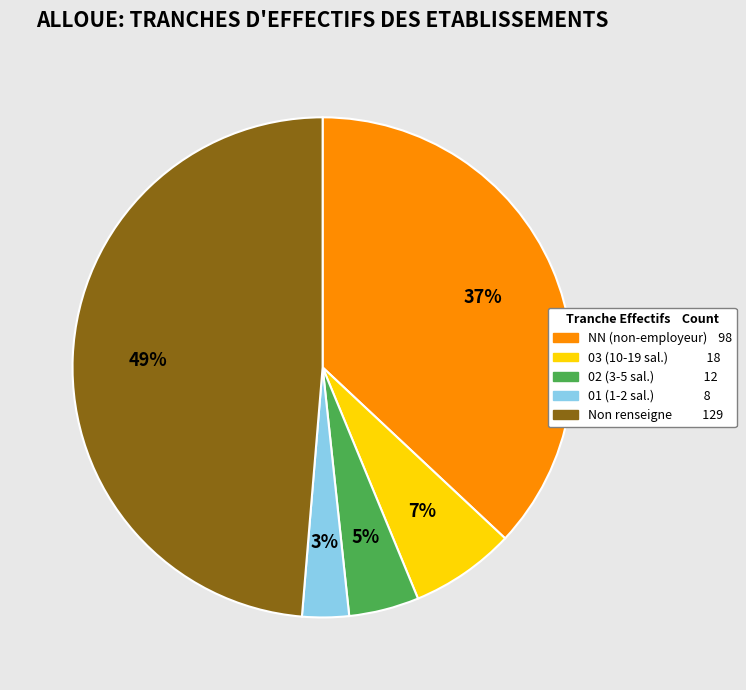

To the nearest percent, what is the average slice percentage?

20%